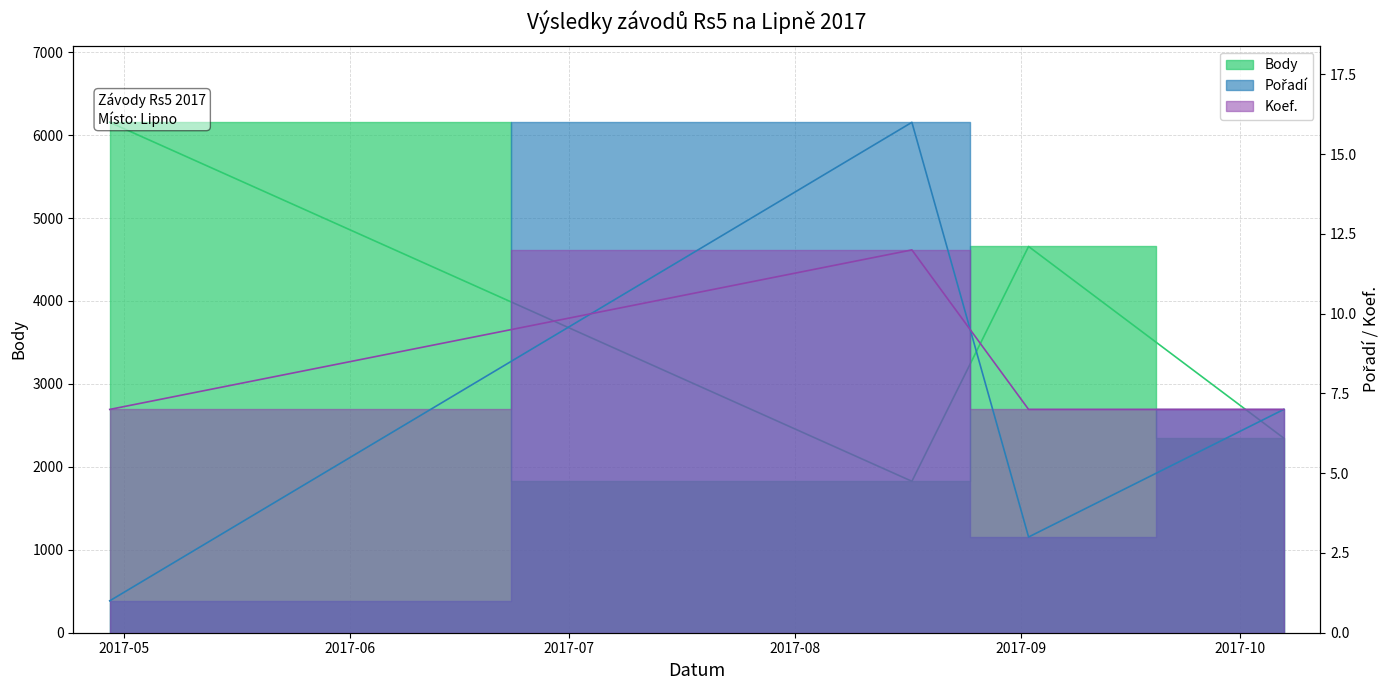

True or false: Pořadí and Body cross at least once.

False